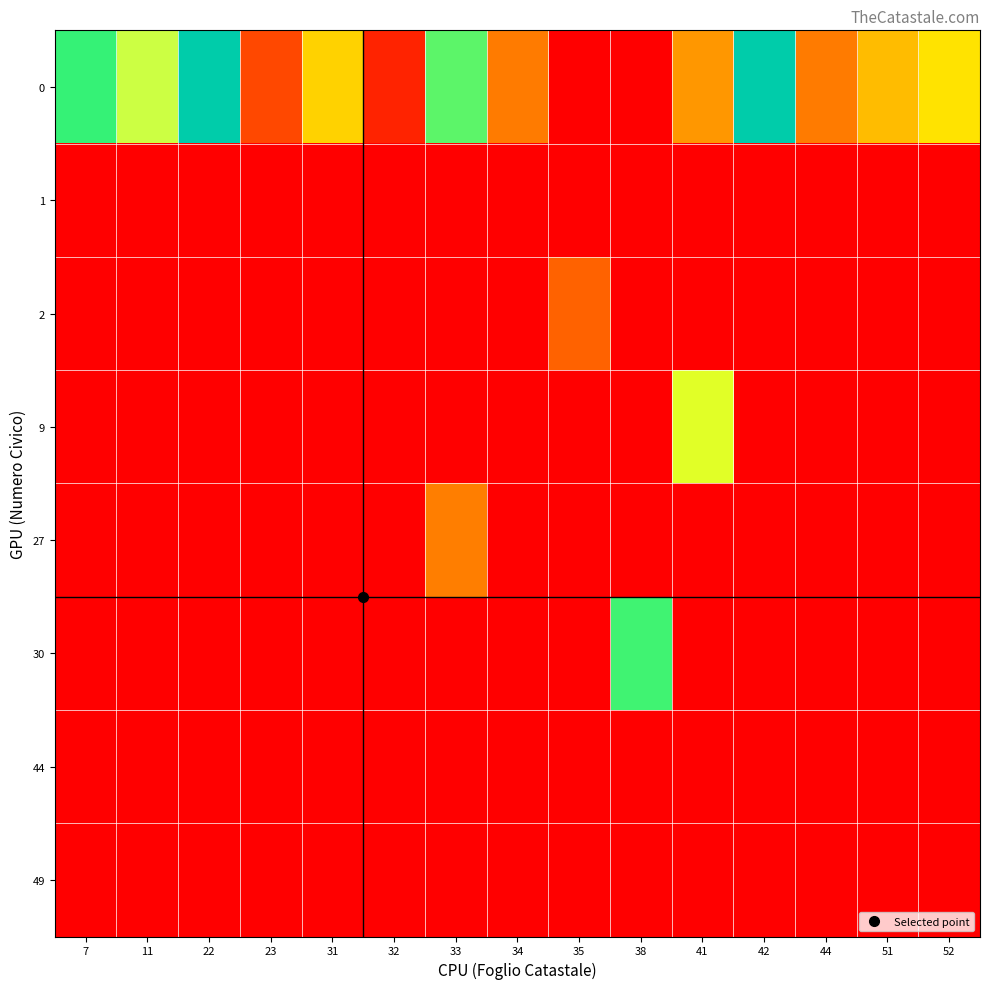

At which category does the chart reach its peak across all series?

22